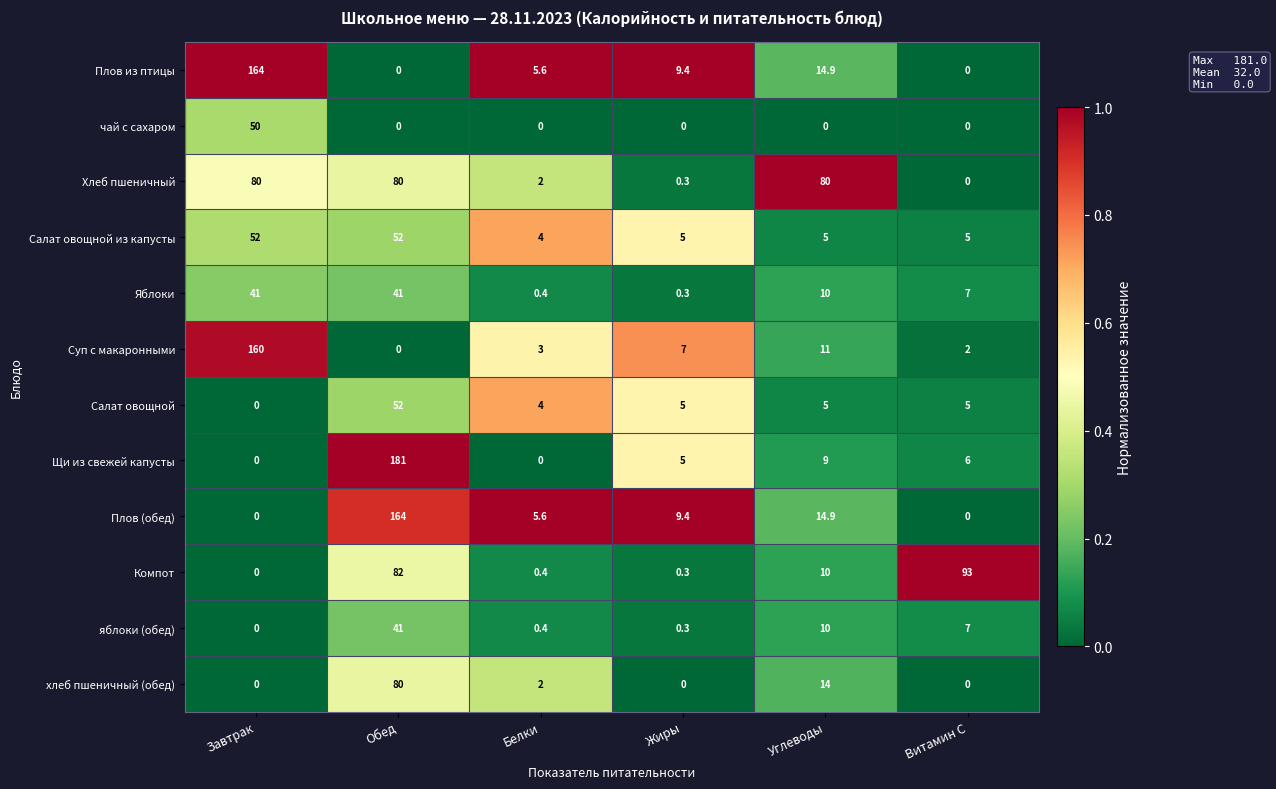

What is the maximum value shown in the chart?

181.0